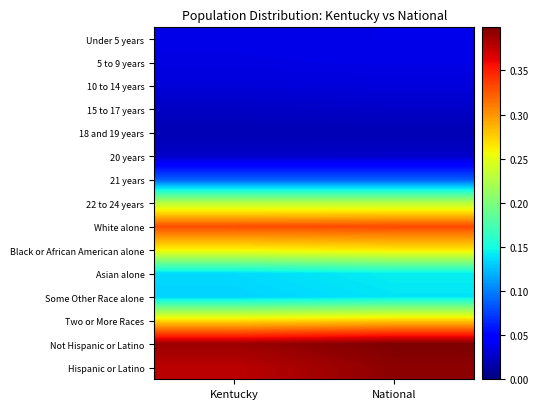

Reading right to left, what are all the values shown in this chart?

Under 5 years: National=0.0	Kentucky=0.0
5 to 9 years: National=0.0	Kentucky=0.0
10 to 14 years: National=0.0	Kentucky=0.0
15 to 17 years: National=0.0	Kentucky=0.0
18 and 19 years: National=0.0	Kentucky=0.0
20 years: National=0.0	Kentucky=0.0
21 years: National=0.1	Kentucky=0.1
22 to 24 years: National=0.2	Kentucky=0.2
White alone: National=0.3	Kentucky=0.3
Black or African American alone: National=0.3	Kentucky=0.3
Asian alone: National=0.1	Kentucky=0.1
Some Other Race alone: National=0.1	Kentucky=0.1
Two or More Races: National=0.3	Kentucky=0.3
Not Hispanic or Latino: National=0.4	Kentucky=0.4
Hispanic or Latino: National=0.4	Kentucky=0.4